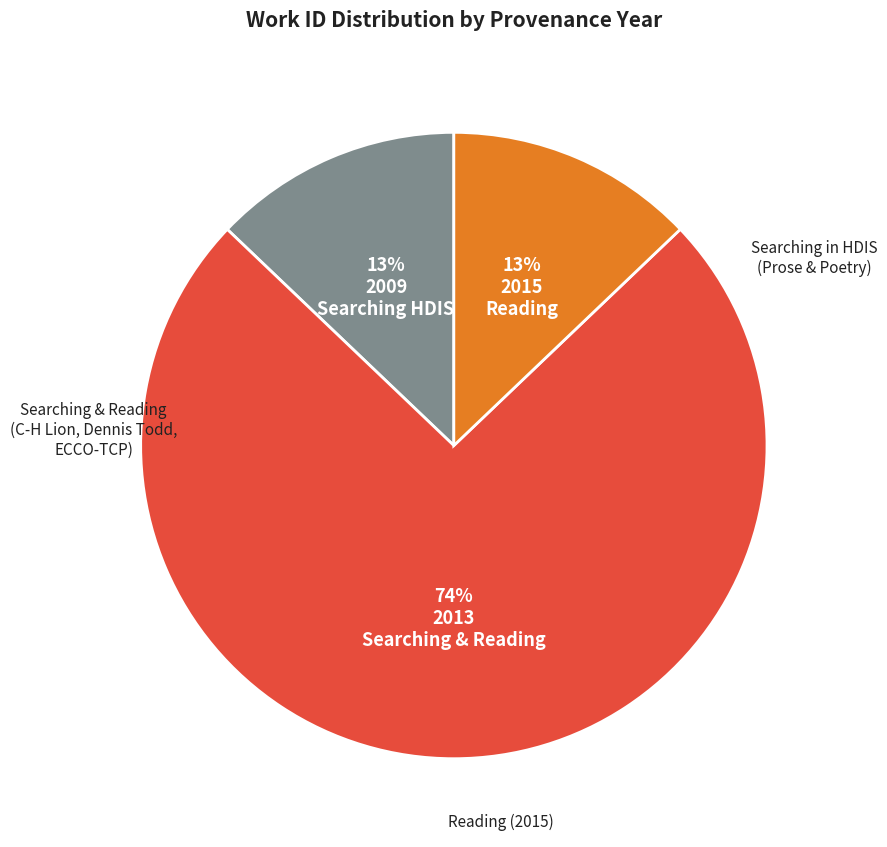

To the nearest percent, what is the average slice percentage?

33%